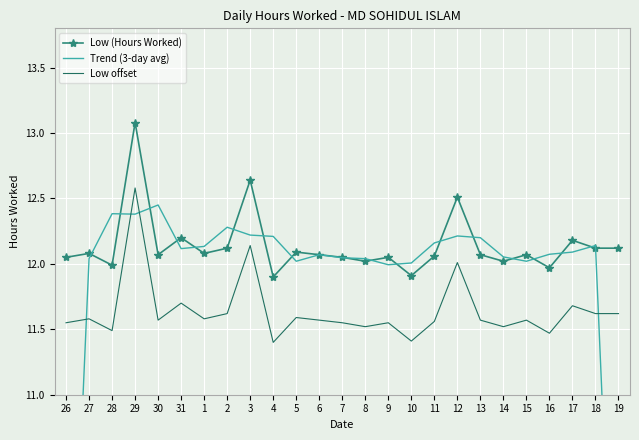

True or false: Low (Hours Worked) and Low offset intersect in this chart.

False